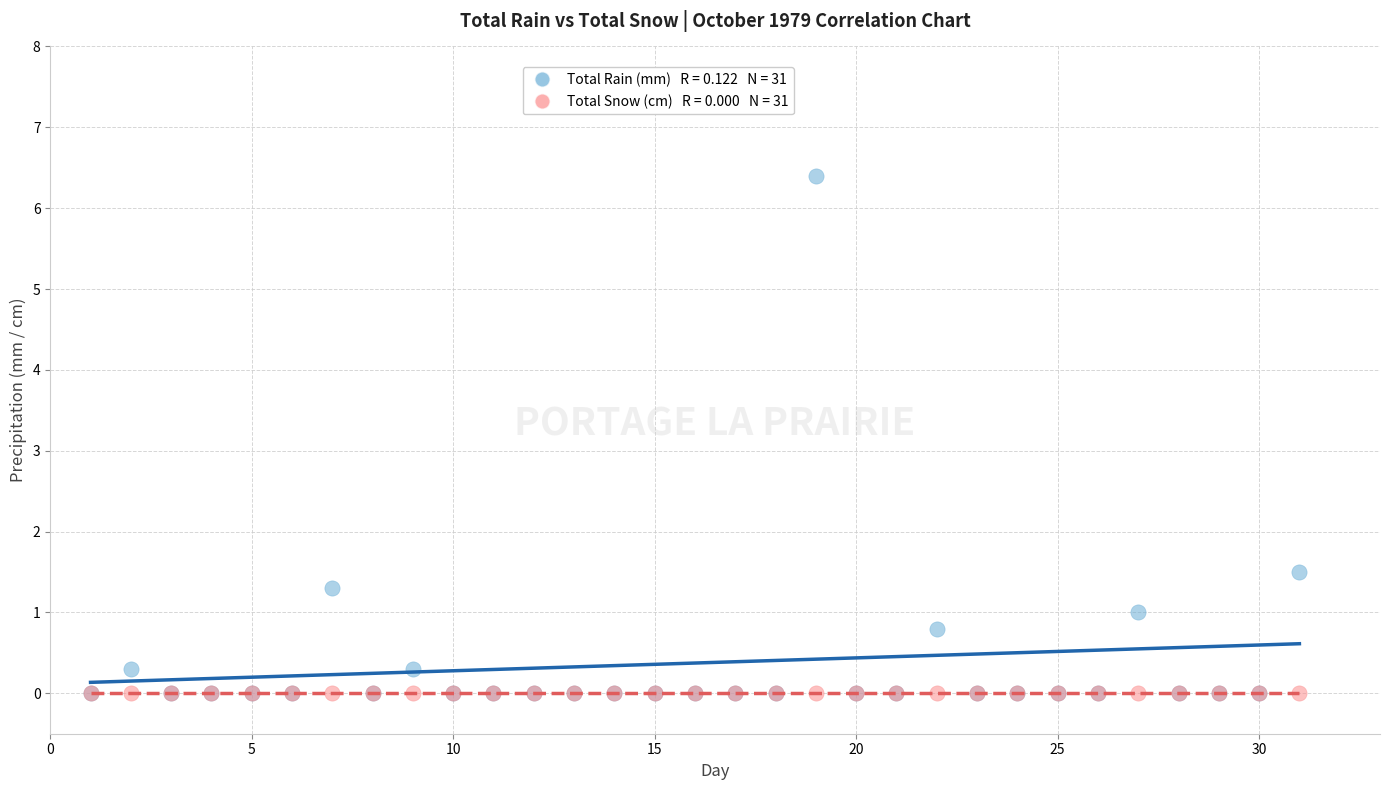

Across all series, what Y value is closest to 3?

1.5